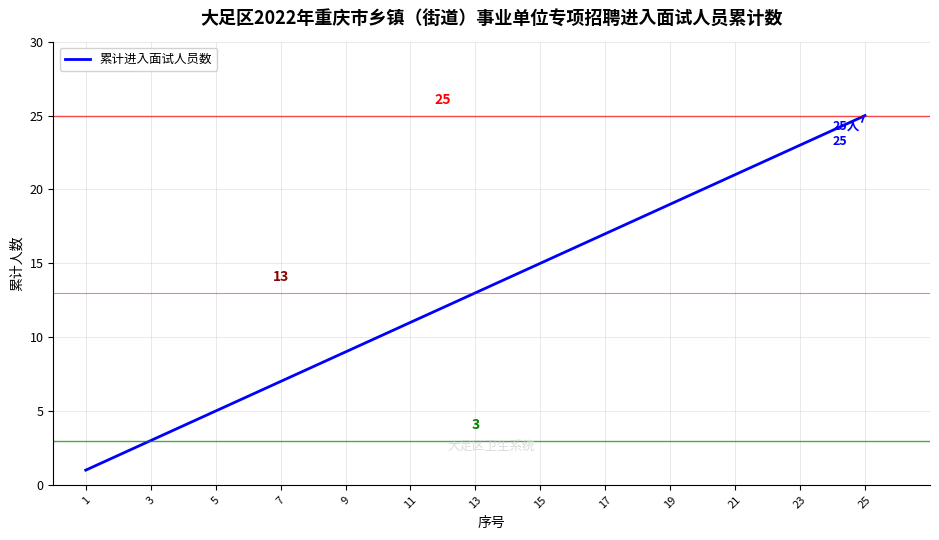

What is the maximum value shown in the chart?

25